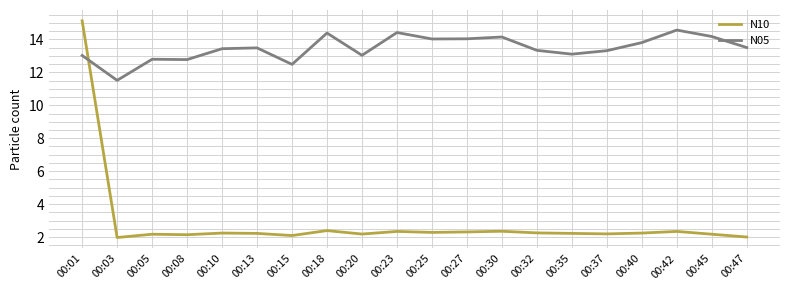

The value of N10 at 00:30 is 2.4. True or false?

True